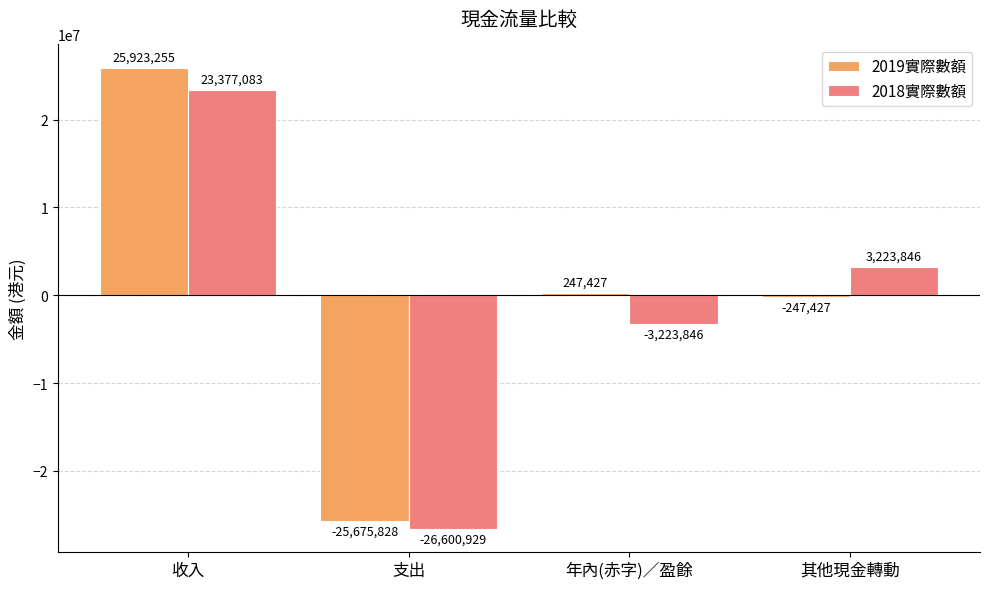

What is the spread (max minus min) of values at 其他現金轉動?

3471273